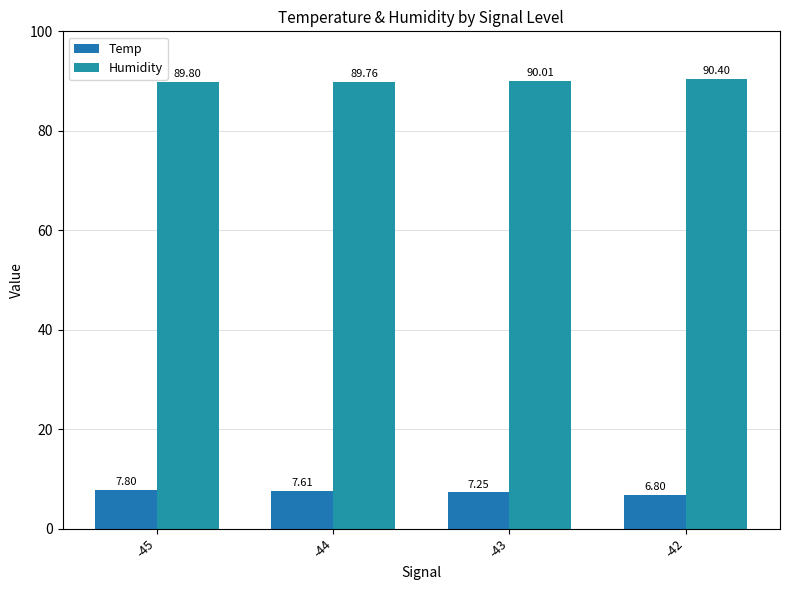

At which category is the sum across all series the highest?

-45